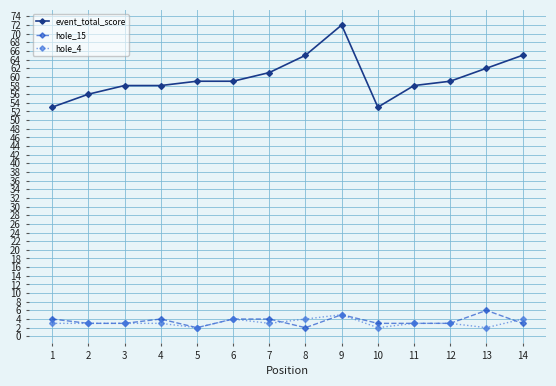

True or false: hole_15 and event_total_score intersect in this chart.

False